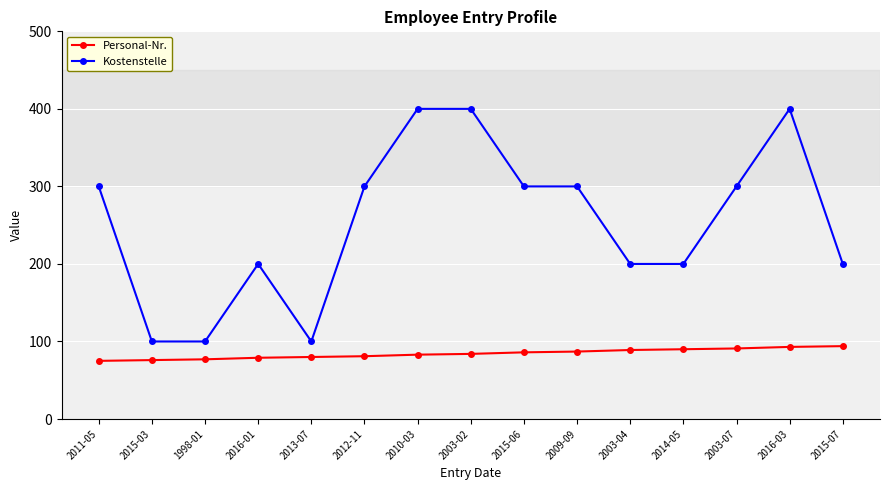

What is the difference between the second highest and minimum values in the Personal-Nr. series?

18